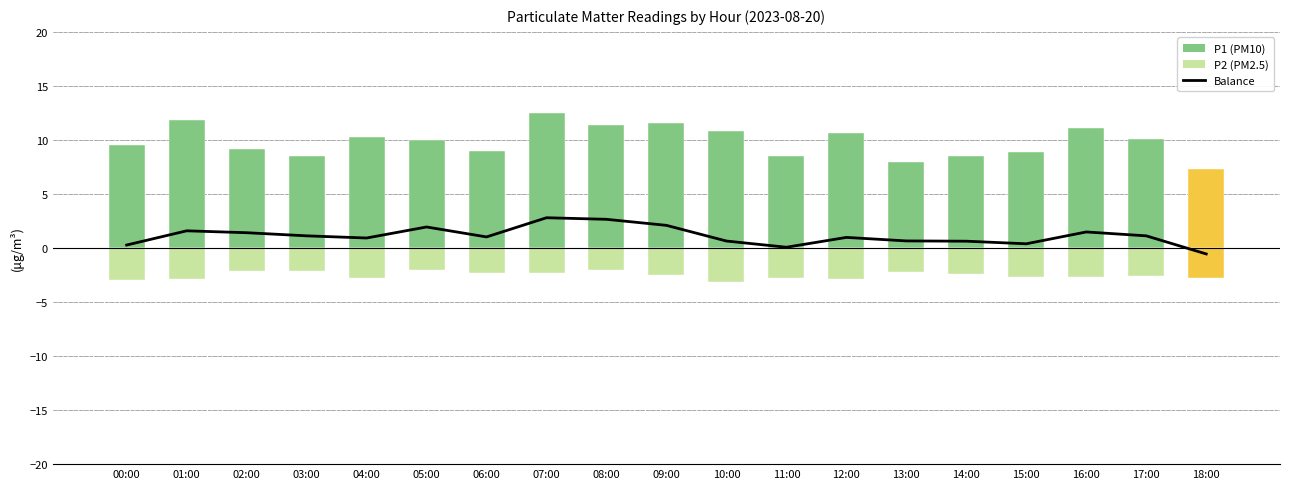

The value of Balance at 07:00 is 2.8. True or false?

True